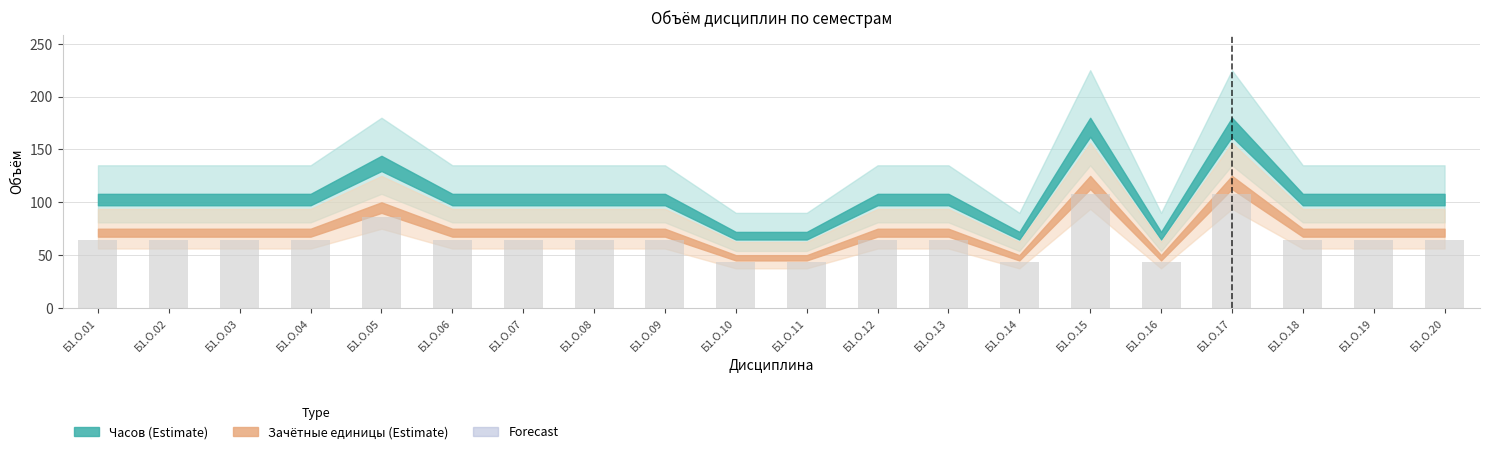

What is the difference between the values at Б1.О.03 and Б1.О.14?

21.6